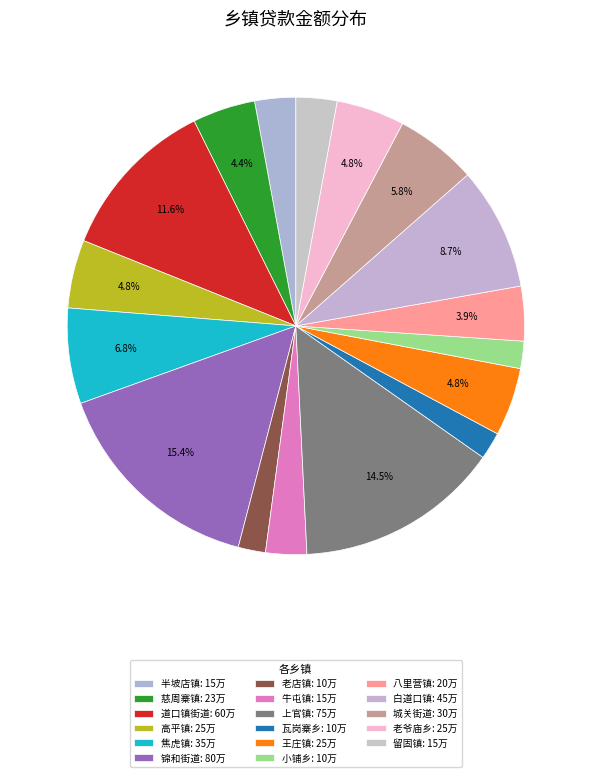

Count the number of slices in the pie.

17